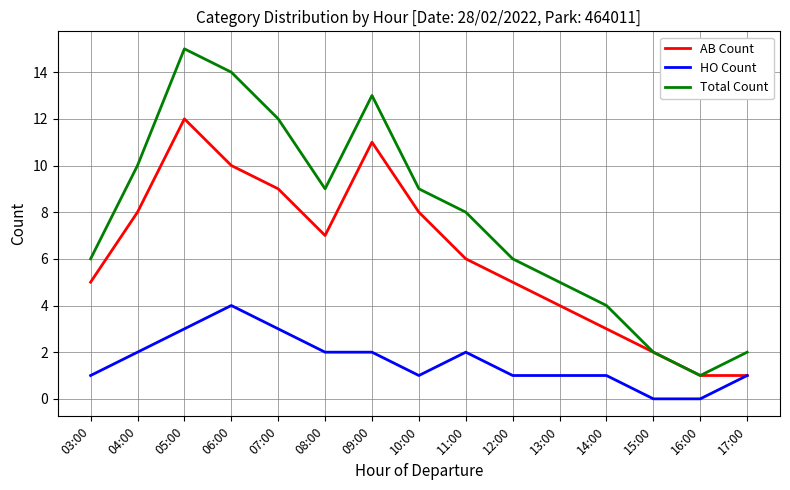

The value of Total Count at 11:00 is 11. True or false?

False